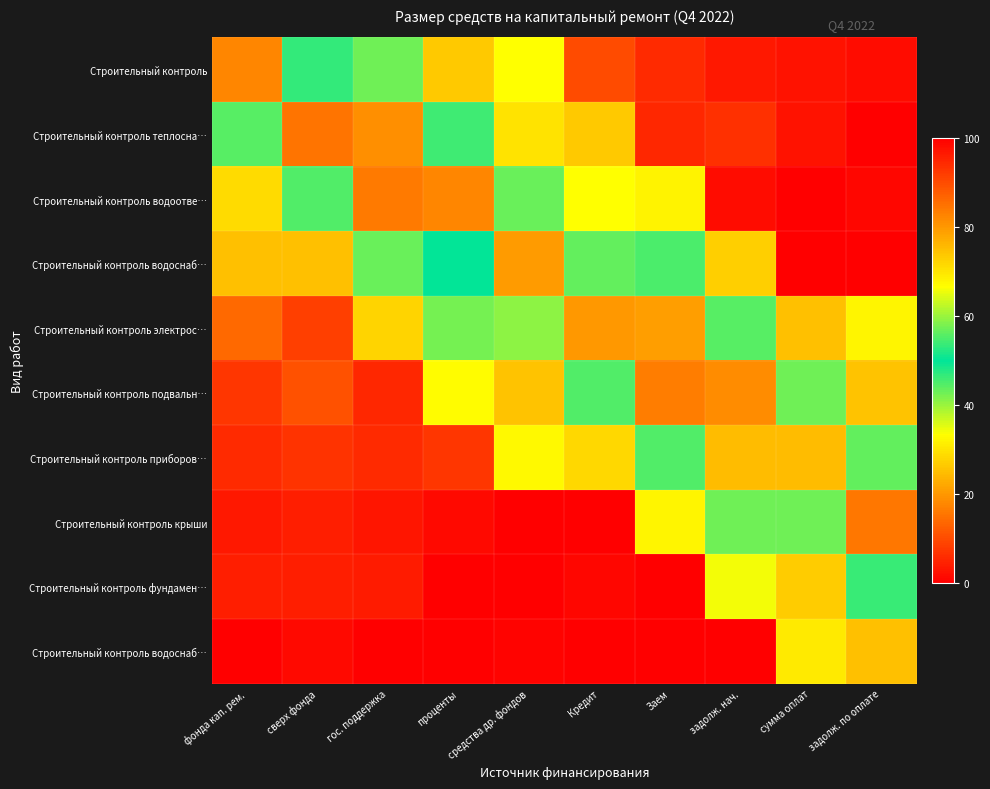

At which category does the chart reach its peak across all series?

сверх фонда